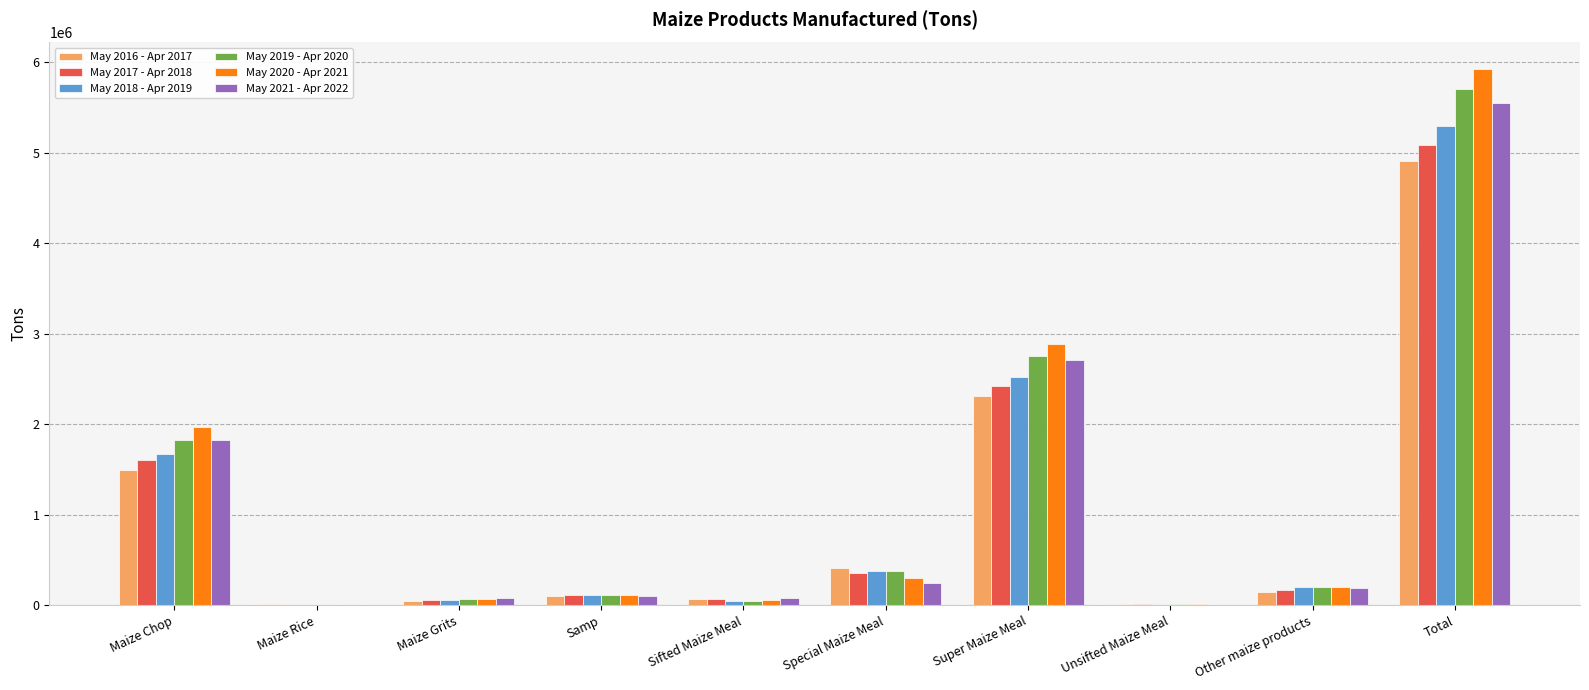

Which category has the highest value across all series?

Total